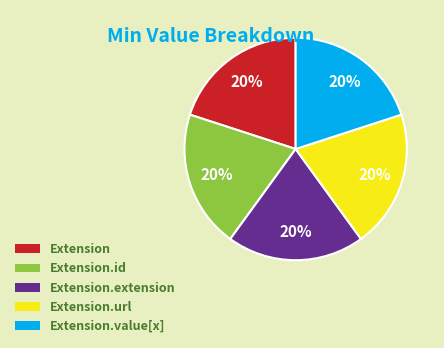

Is there a majority slice in this chart?

No